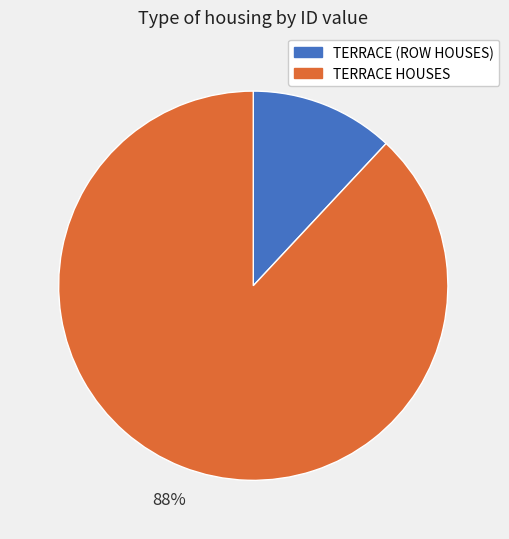

Count the number of slices in the pie.

2